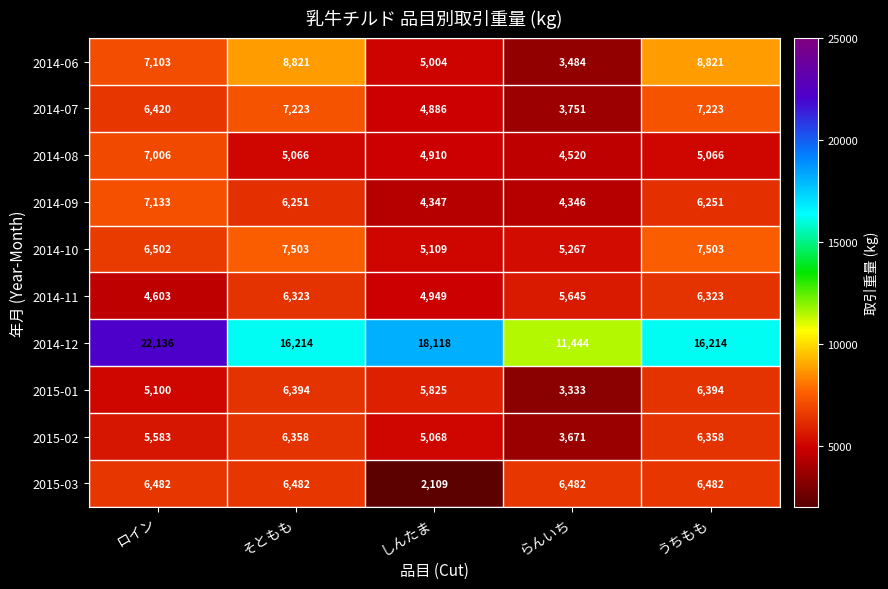

Rank the series by their maximum value, from highest to lowest.

2014-12, 2014-06, 2014-10, 2014-07, 2014-09, 2014-08, 2015-03, 2015-01, 2015-02, 2014-11